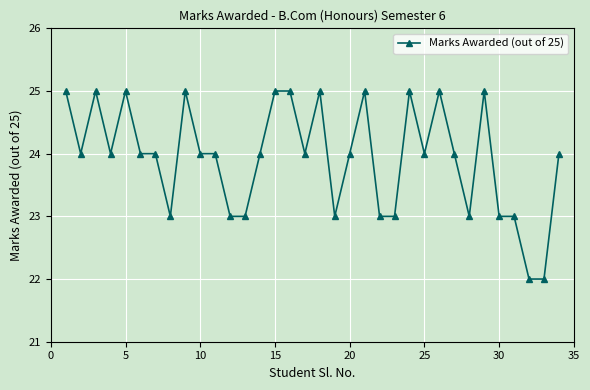

What is the average value?

24